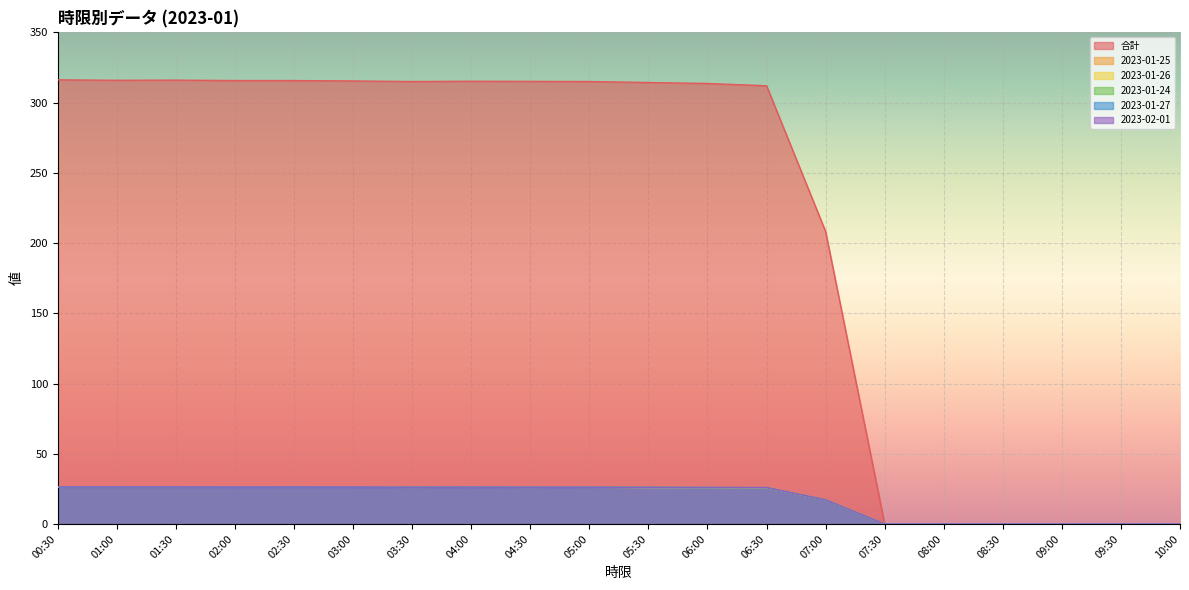

What is the sum of all 2023-02-01 values?

359.3